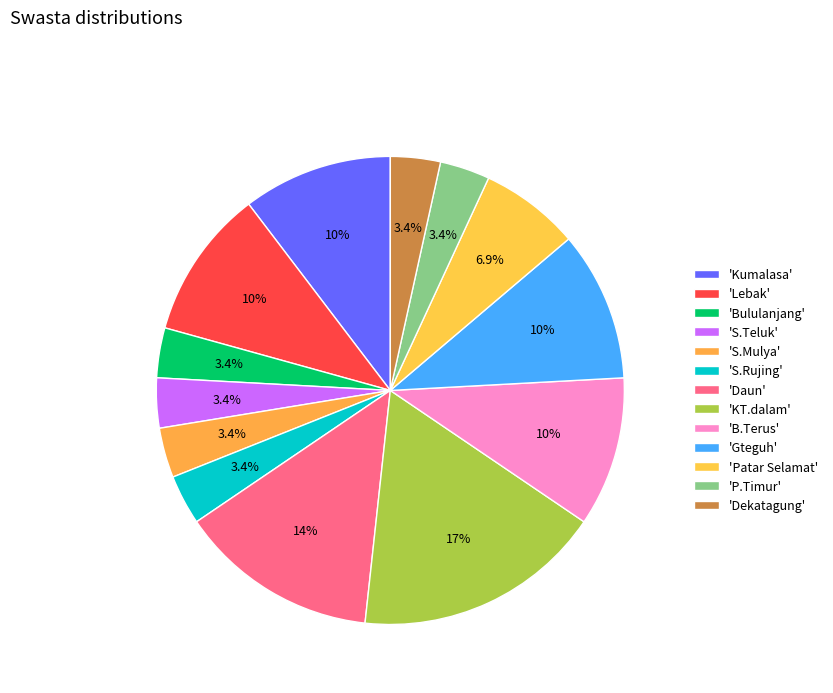

Count the number of slices in the pie.

13